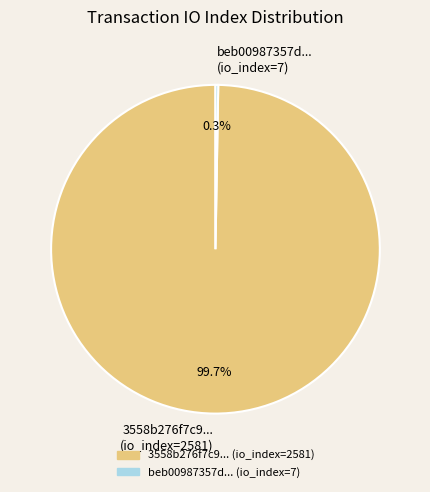

Which slice is the largest?

3558b276f7c9... (io_index=2581)